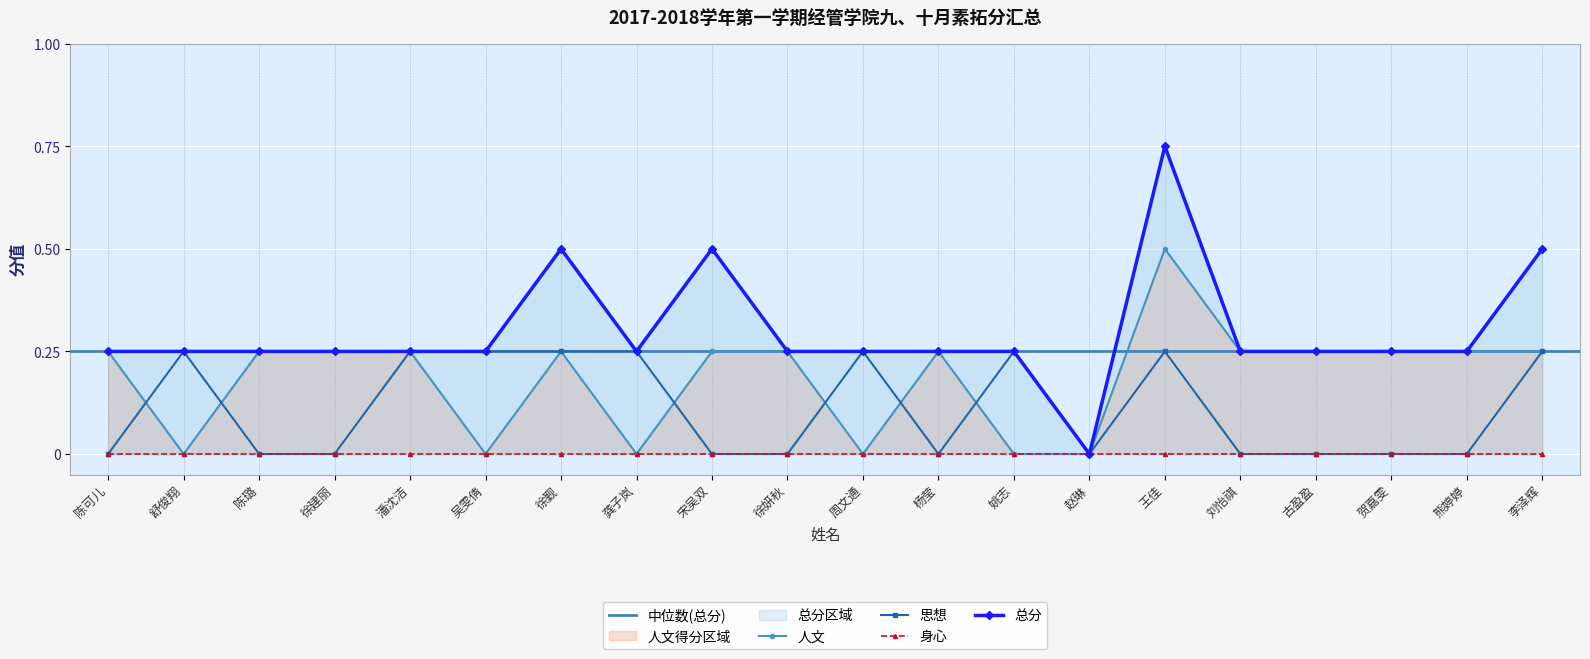

How many intersections are there between 人文 and 思想?

6